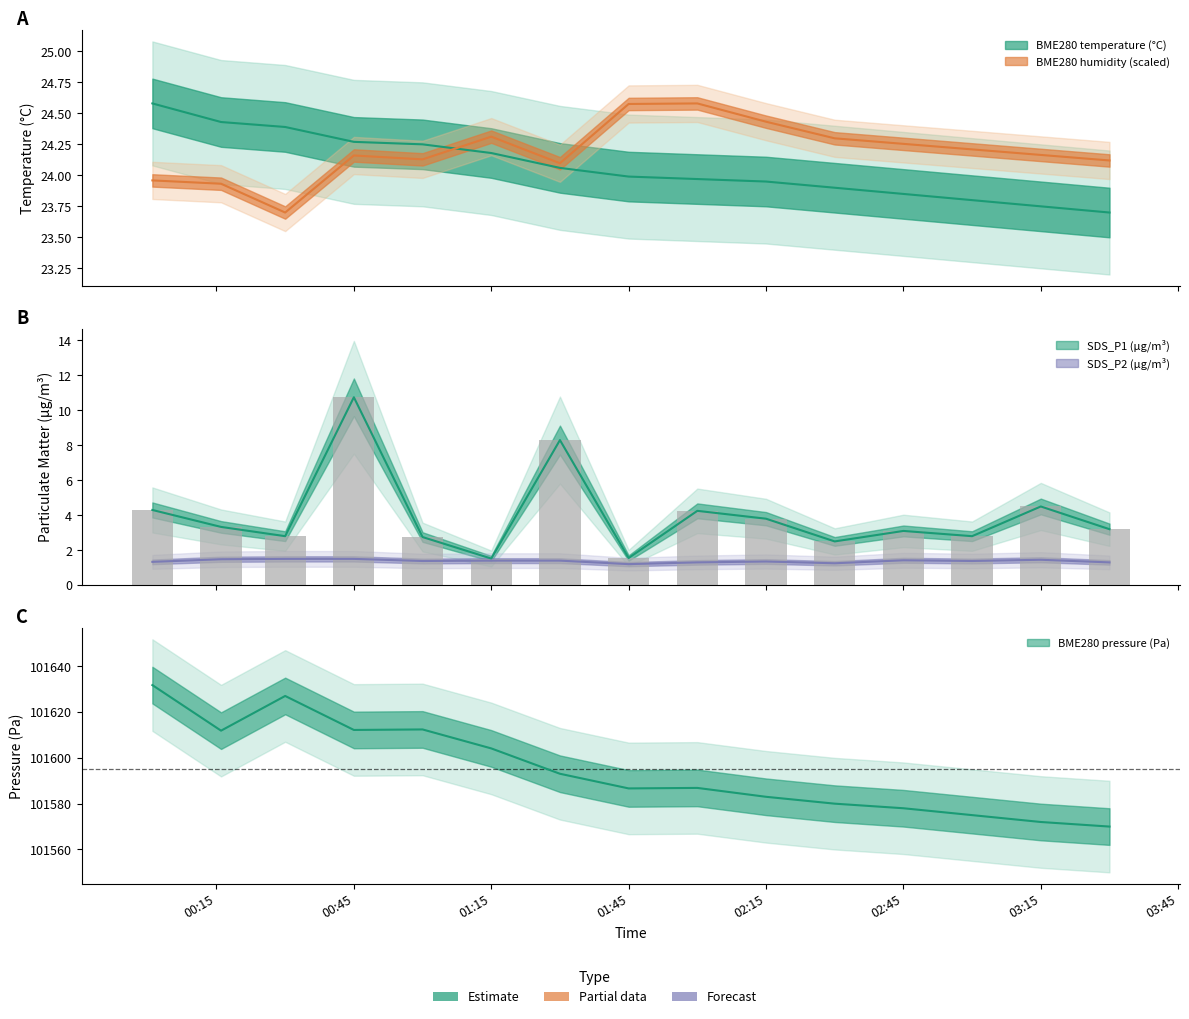

At 2022/08/02 00:01, list the series in order from smallest to largest.

SDS_P2, SDS_P1, BME280_humidity, BME280_temperature